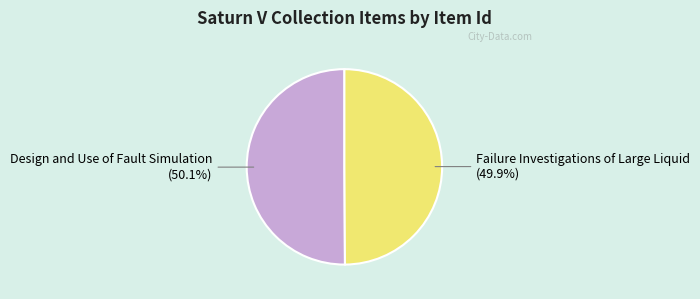

Is there a majority slice in this chart?

Yes